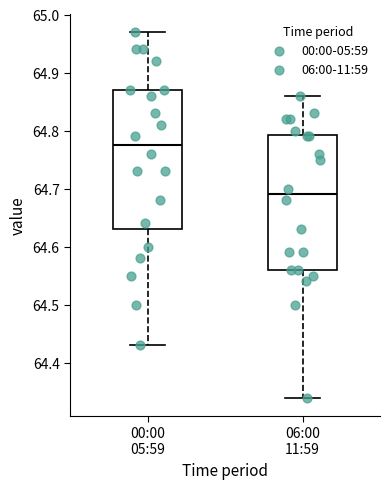

Where does the lower whisker of the box for 06:00 11:59 end on the y-axis? The values are not printed on the chart, so give them approximately, as read against the axis.

64.34